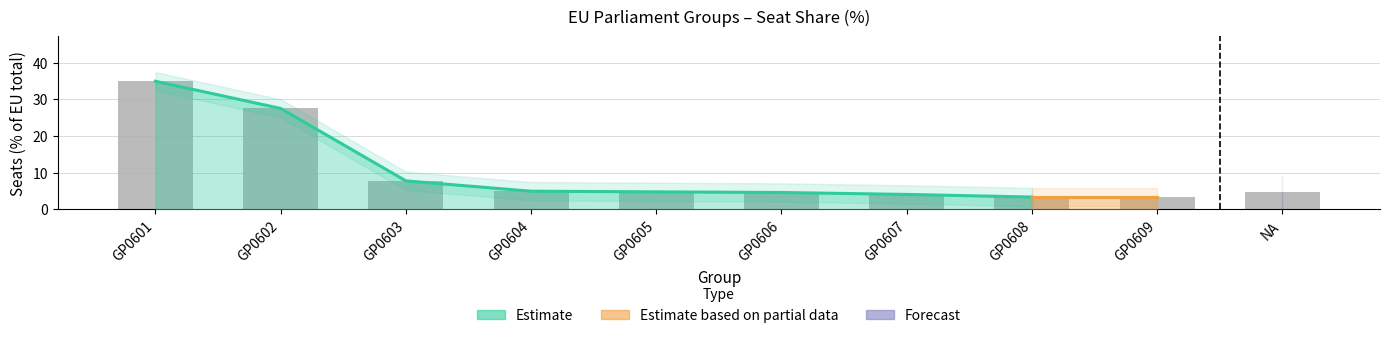

What is the label of the 2nd bar from the right?

GP0609